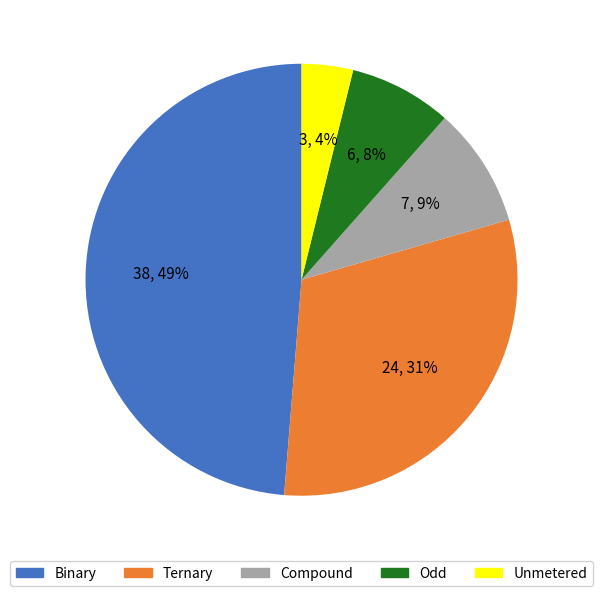

Count the number of slices in the pie.

5